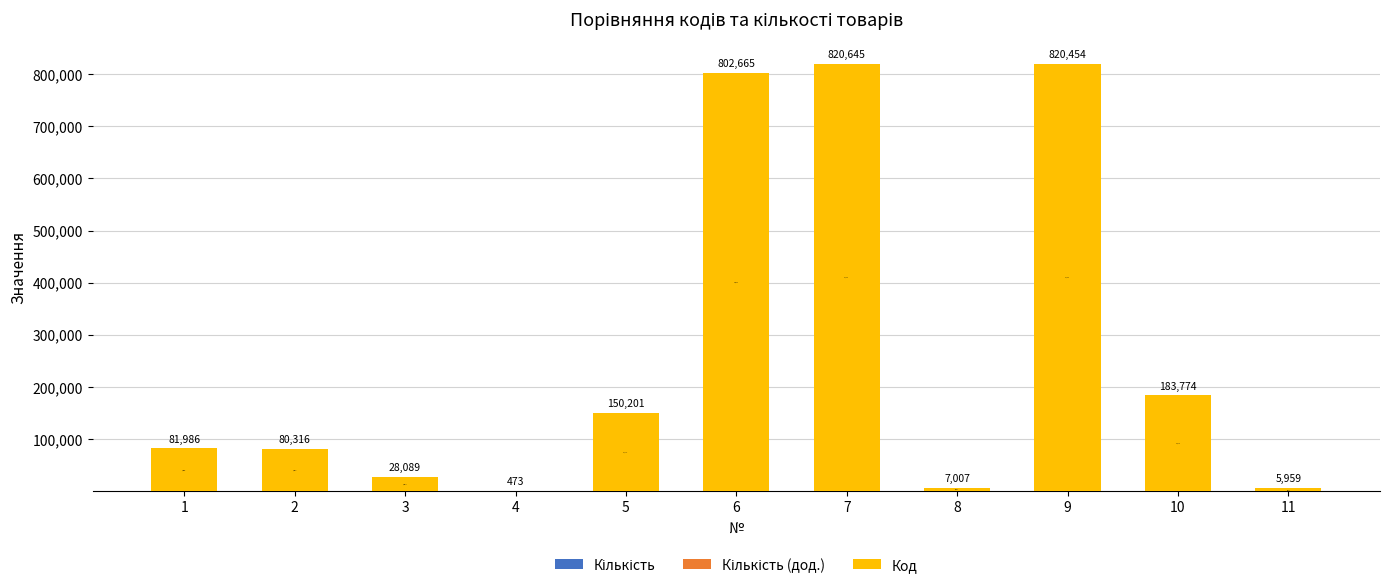

What is the total value across all series at 3?

28091